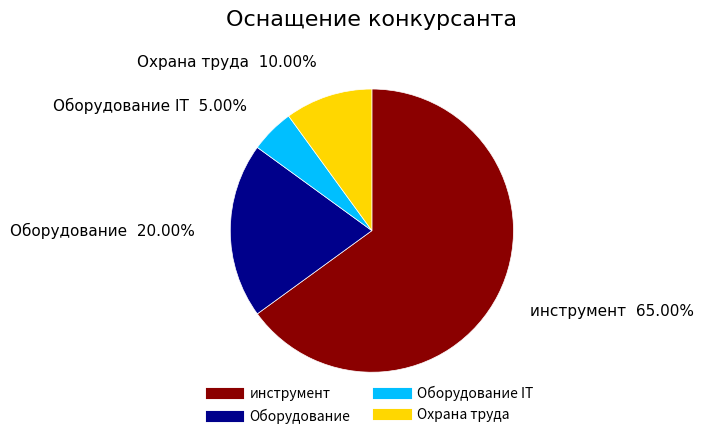

Is there a majority slice in this chart?

Yes